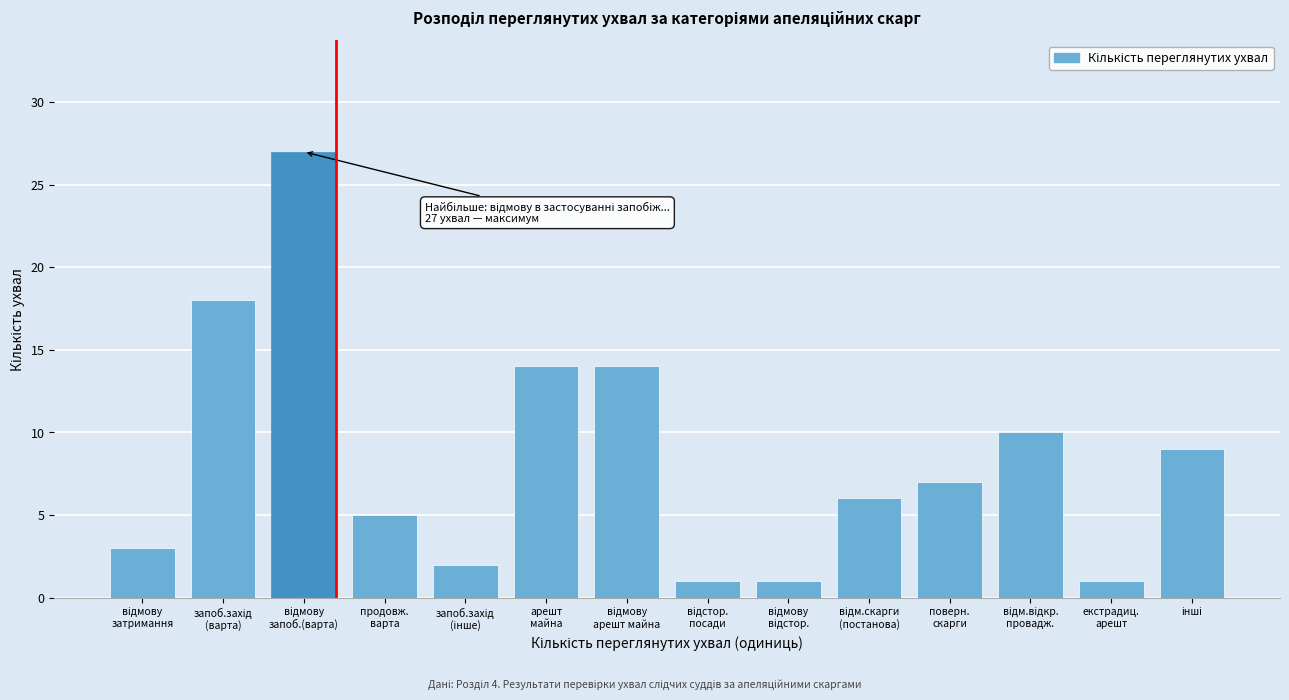

Reading left to right, list all the values displayed in this chart.

3	18	27	5	2	14	14	1	1	6	7	10	1	9